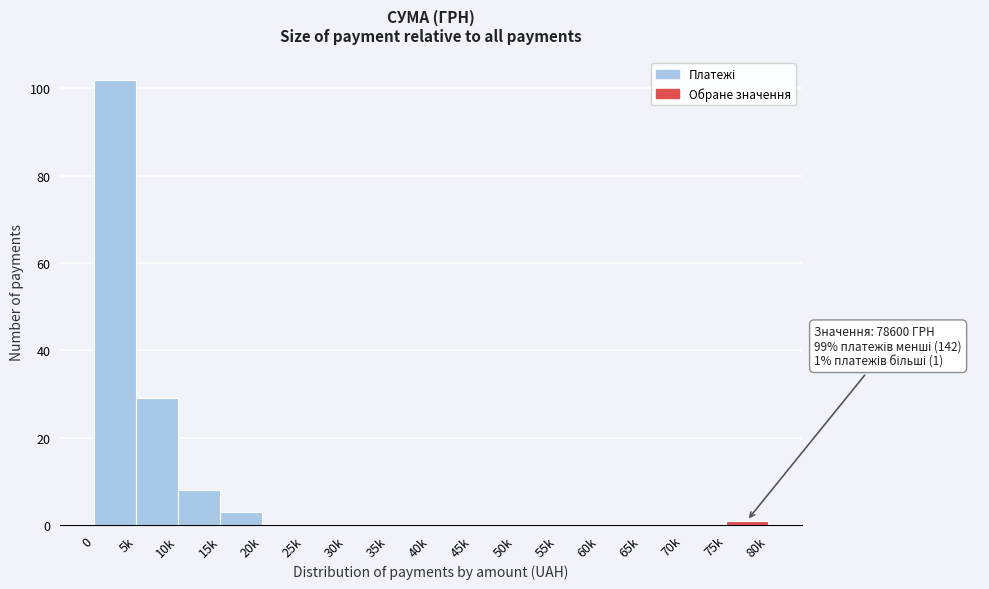

Reading left to right, list all the values displayed in this chart.

0=102	5k=29	10k=8	15k=3	20k=0	25k=0	30k=0	35k=0	40k=0	45k=0	50k=0	55k=0	60k=0	65k=0	70k=0	75k=1